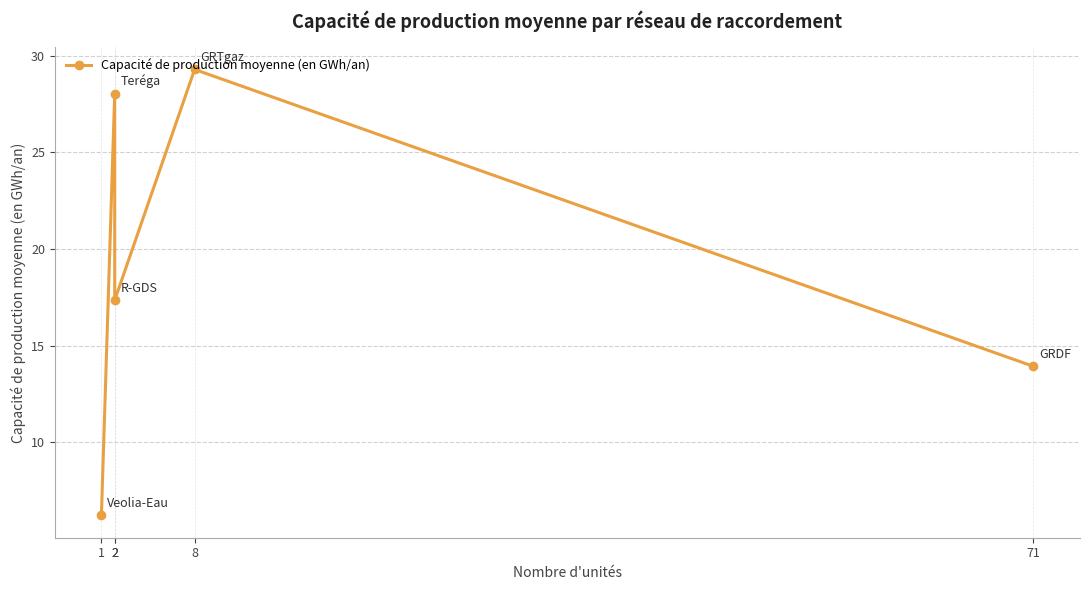

Reading left to right, extract all data points from this chart.

6.2	28.1	17.4	29.3	13.9